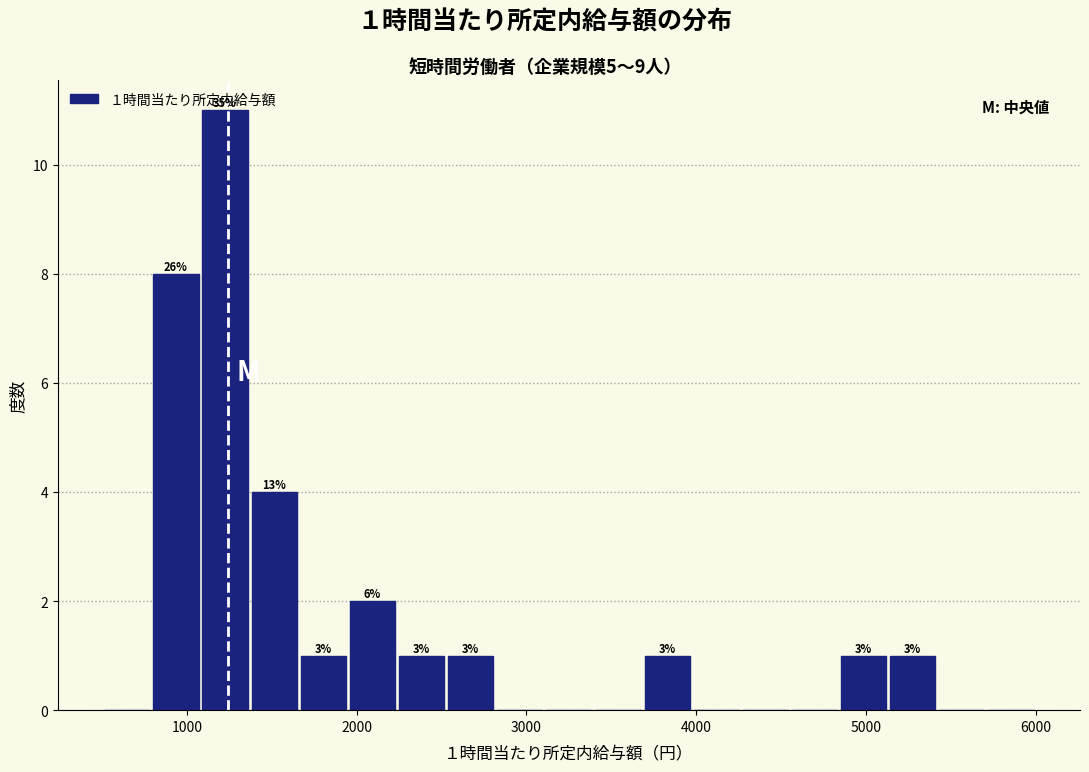

Around what value on the x-axis is the tallest bar? Give the approximate position of its centre, as read against the axis.

1200